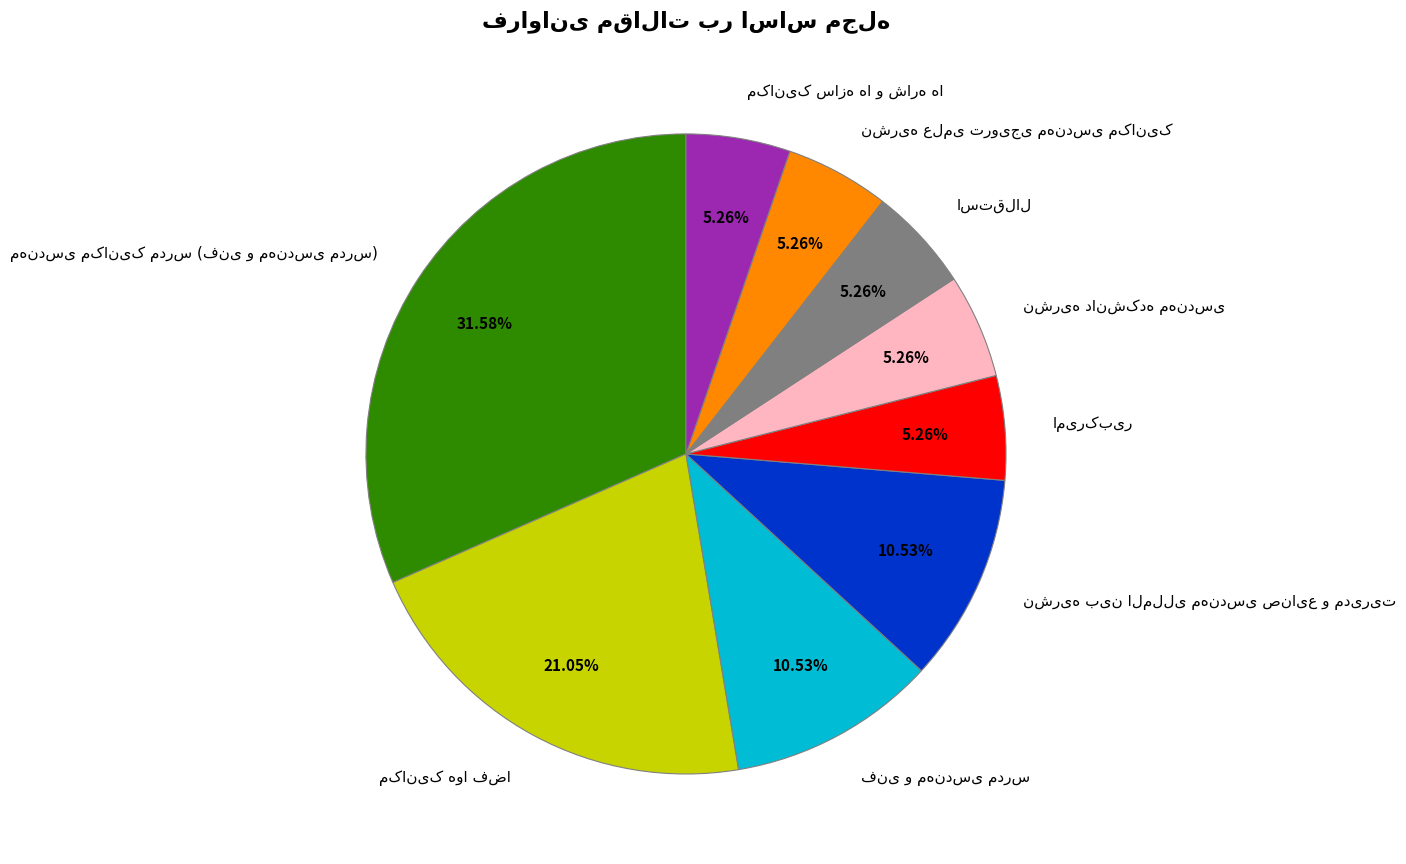

Does any single category account for the majority?

No